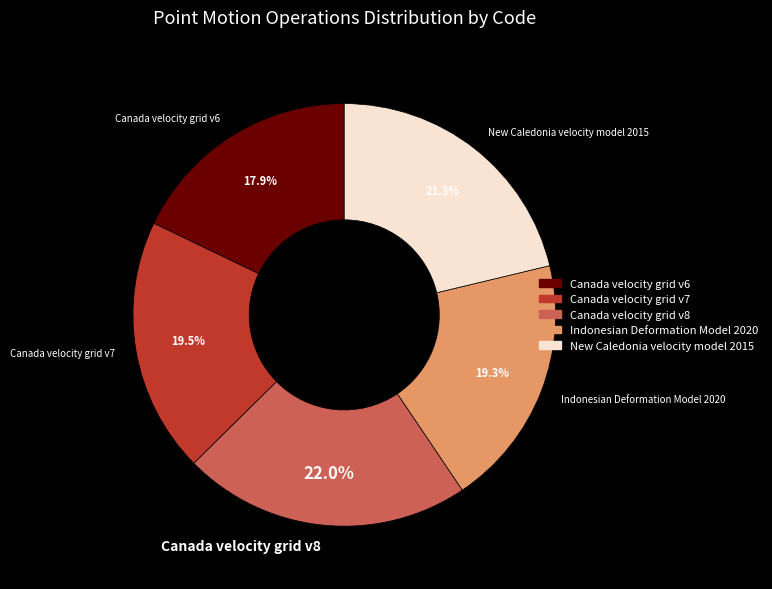

To the nearest percent, what is the difference between the largest and smallest slice percentages?

4%